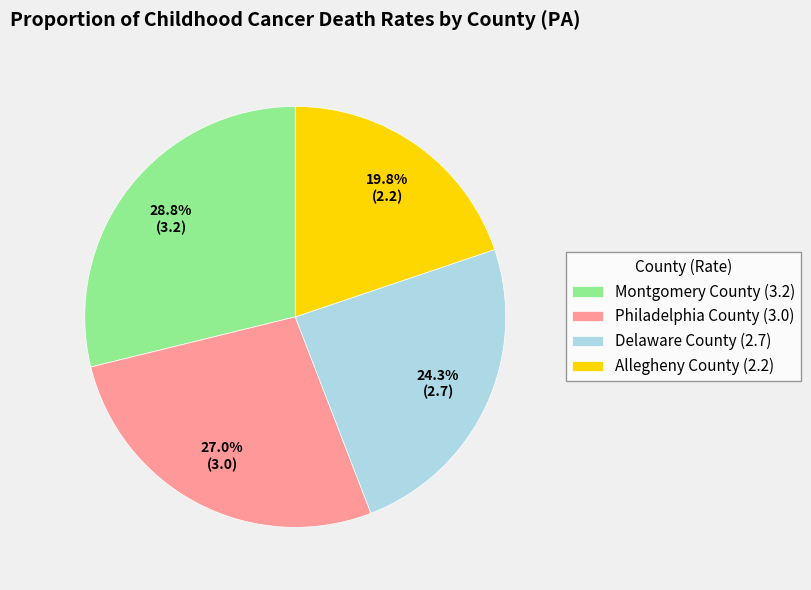

Approximately how many times larger is the value at Montgomery County compared to Delaware County?

1.2